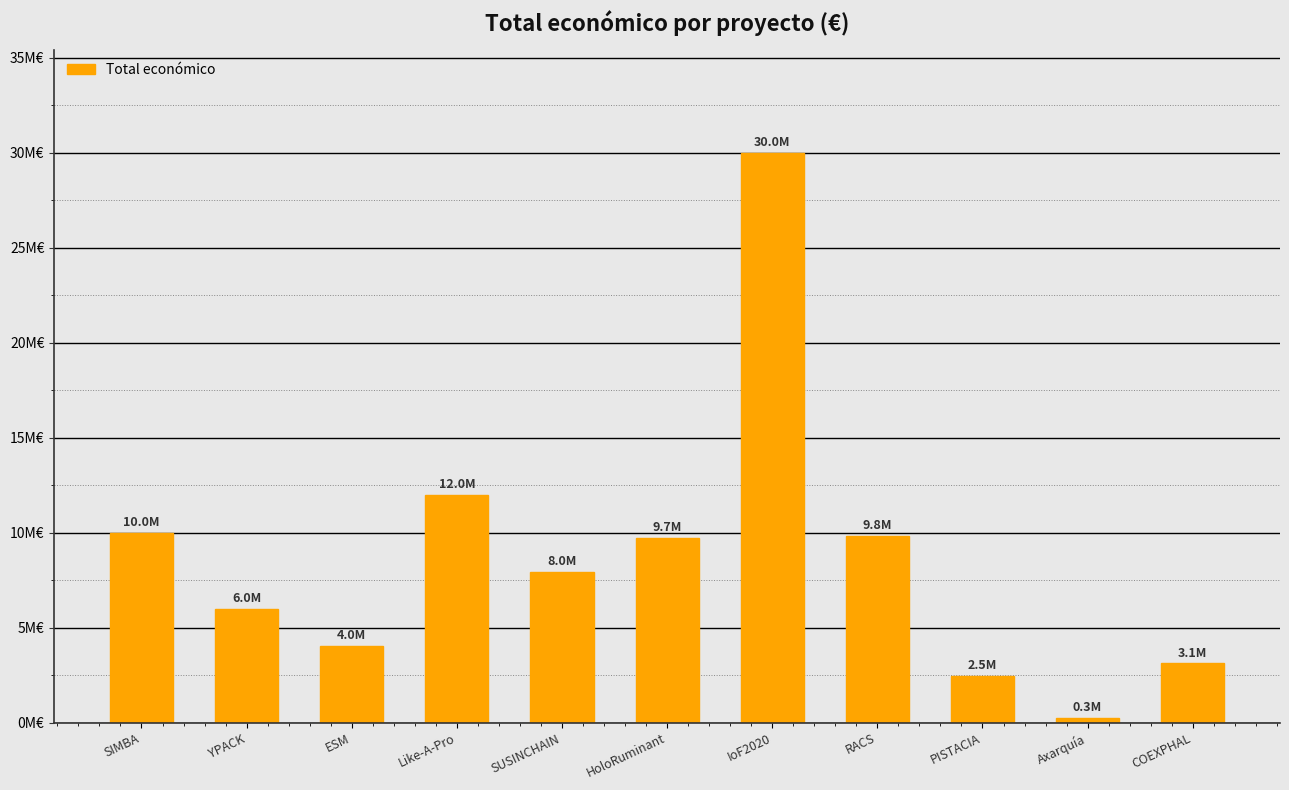

The chart shows a value of 6041075 at ESM. True or false?

False